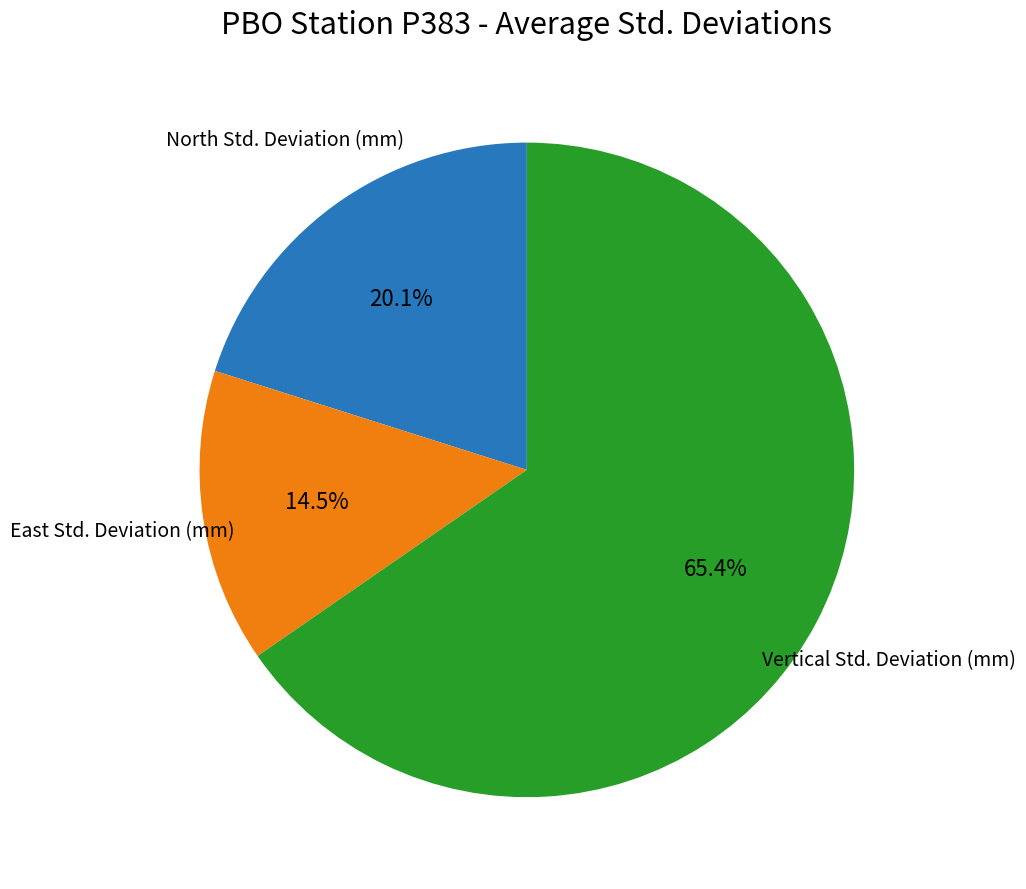

To the nearest percent, what is the average slice percentage?

33%